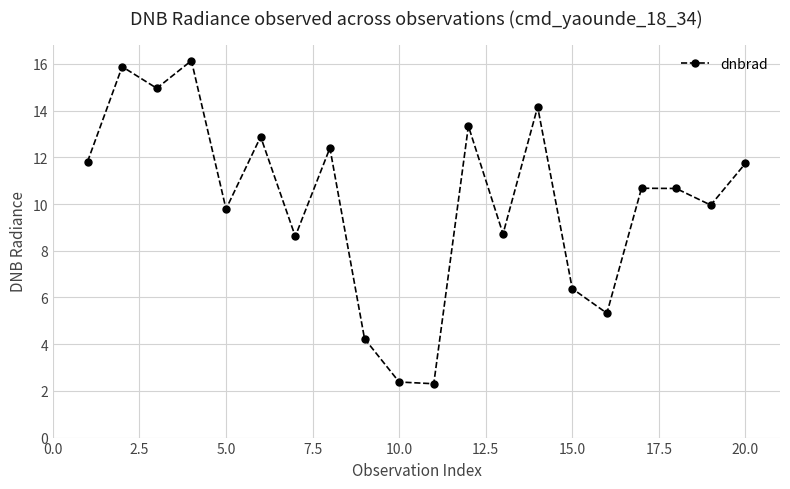

What is the value of the 17th point from the left?

10.7